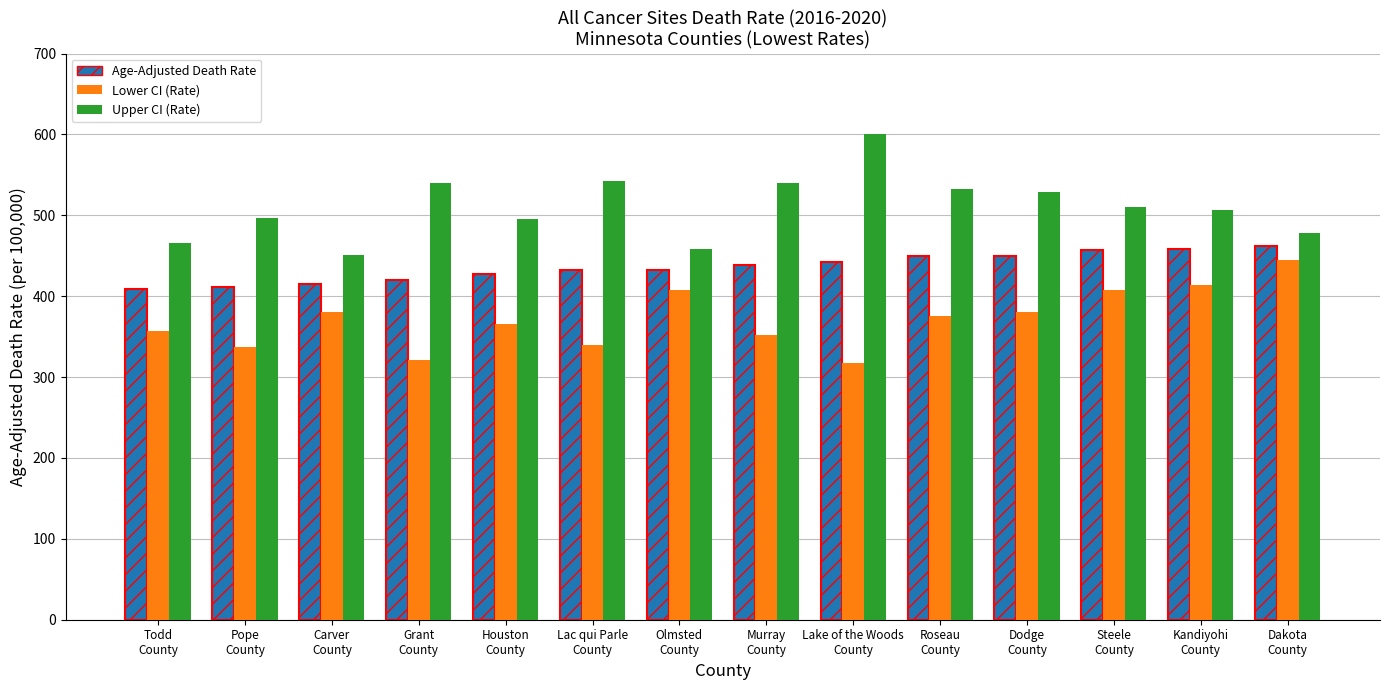

What is the difference between the second highest and second lowest values in the Age-Adjusted Death Rate series?

47.2